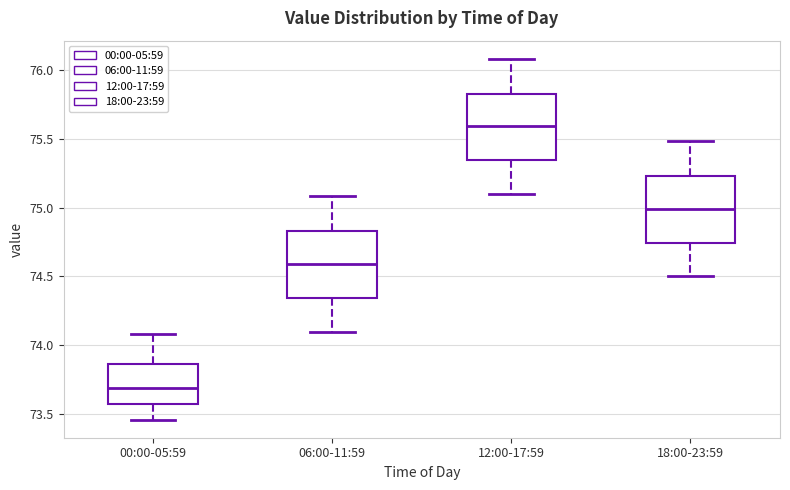

Reading left to right, transcribe this box plot: for each box, give where its median line is, the range the box spans, and where its two whiskers end, as read against the y-axis. The values are not printed on the chart, so give them approximately, as read against the axis.

00:00-05:59: median 73.70, box 73.60 to 73.85, whiskers 73.45 to 74.10
06:00-11:59: median 74.60, box 74.35 to 74.85, whiskers 74.10 to 75.10
12:00-17:59: median 75.60, box 75.35 to 75.85, whiskers 75.10 to 76.10
18:00-23:59: median 75.00, box 74.75 to 75.25, whiskers 74.50 to 75.50